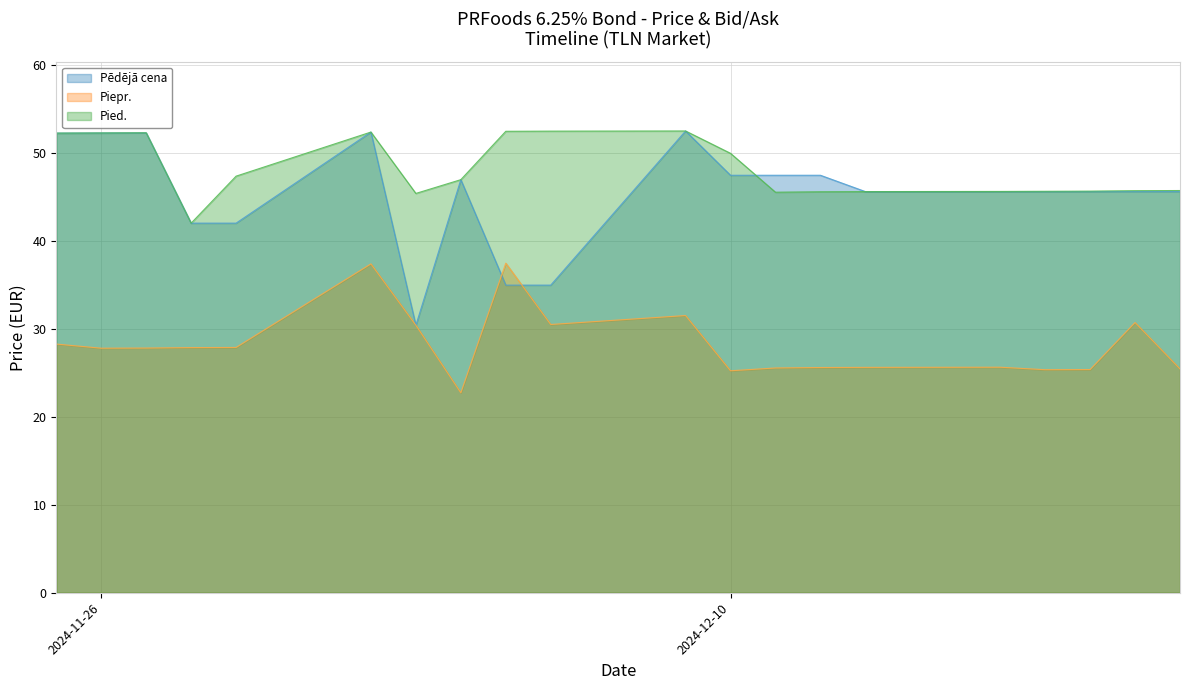

The value of Pēdējā cena at 2024-12-13 is 68.5. True or false?

False